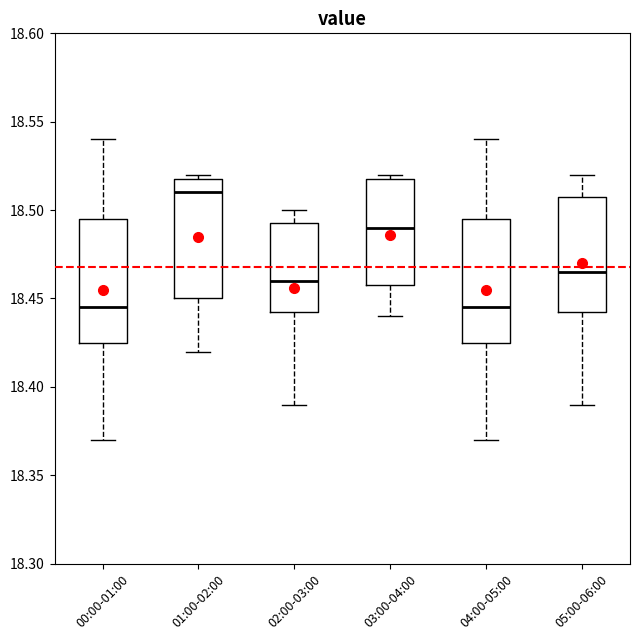

Where does the median line of the box for 03:00-04:00 sit on the y-axis? The values are not printed on the chart, so give them approximately, as read against the axis.

18.490